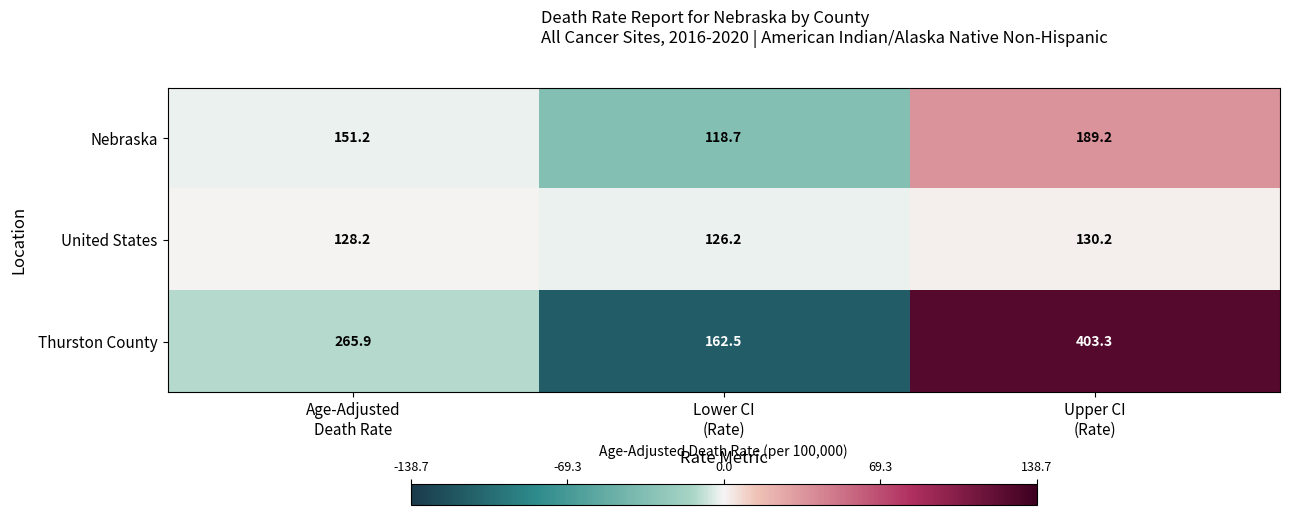

Rank the series at Upper CI
(Rate) from highest to lowest value.

Thurston County, Nebraska, United States